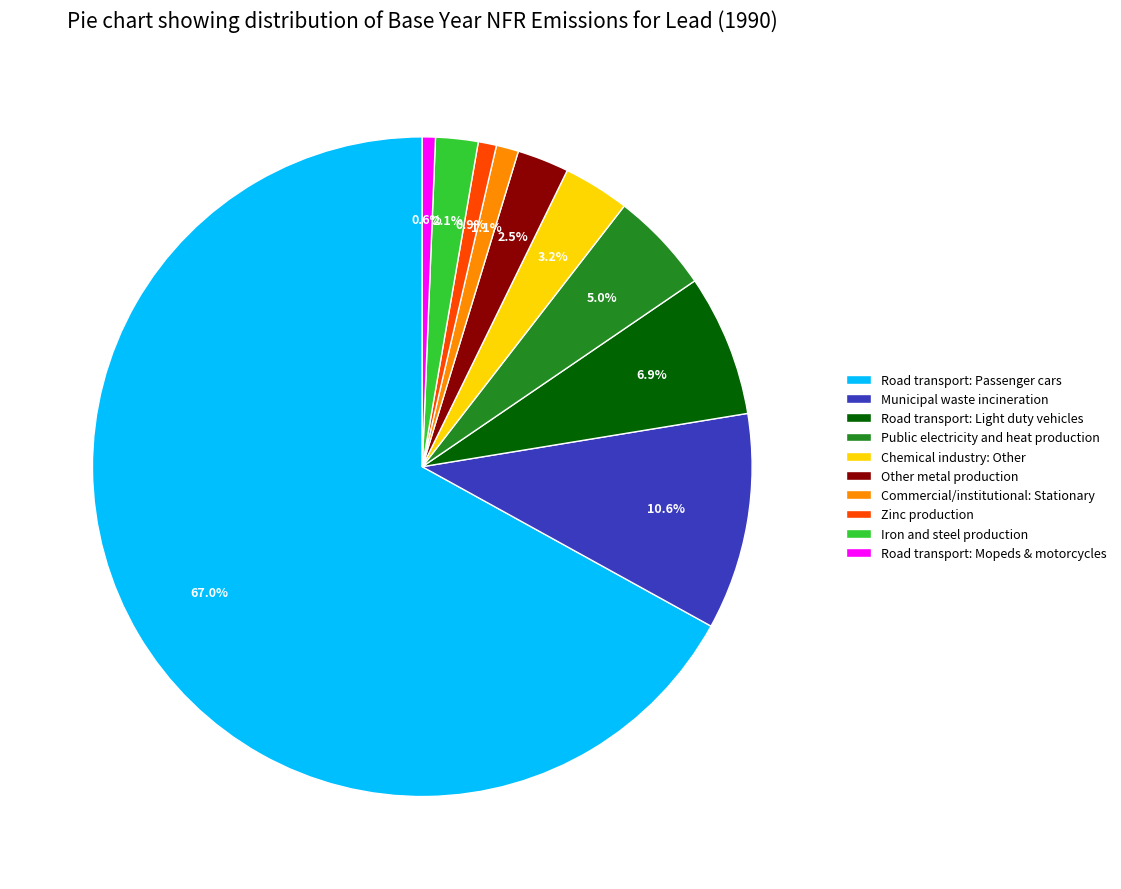

What percentage is the Commercial/institutional: Stationary slice, to the nearest percent?

1%